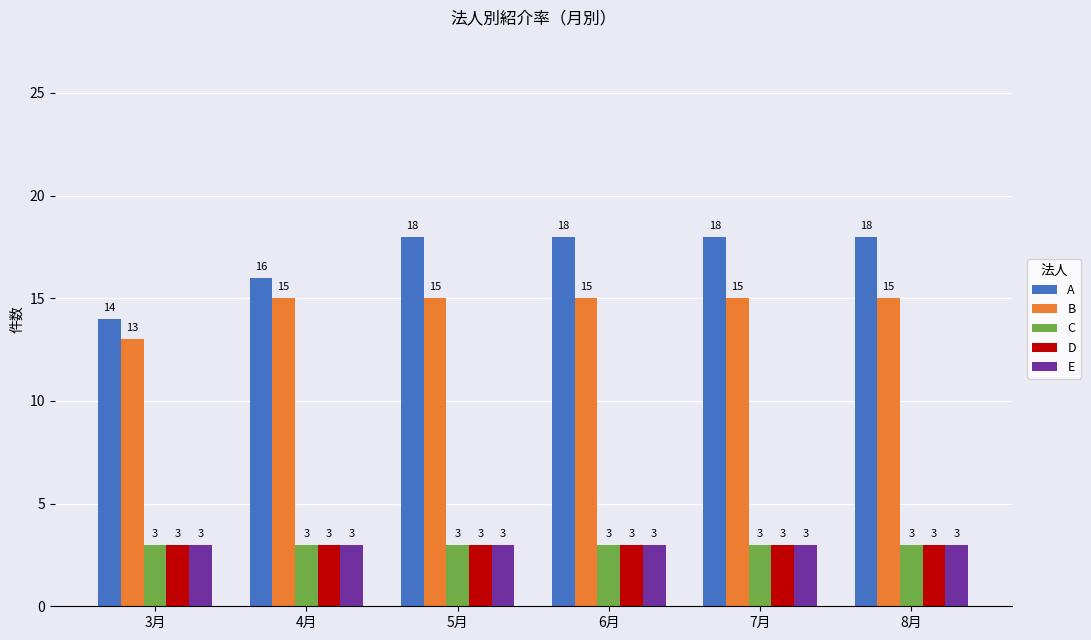

Which series has the largest total across all categories?

A